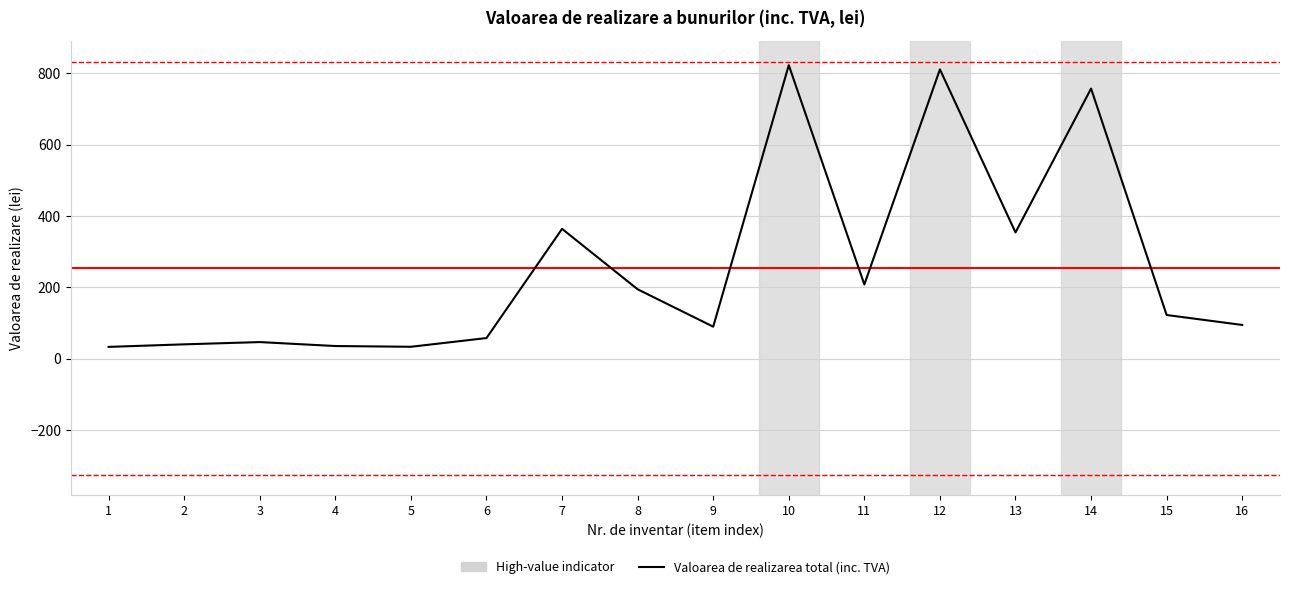

The value at 7 is 364.2. True or false?

True